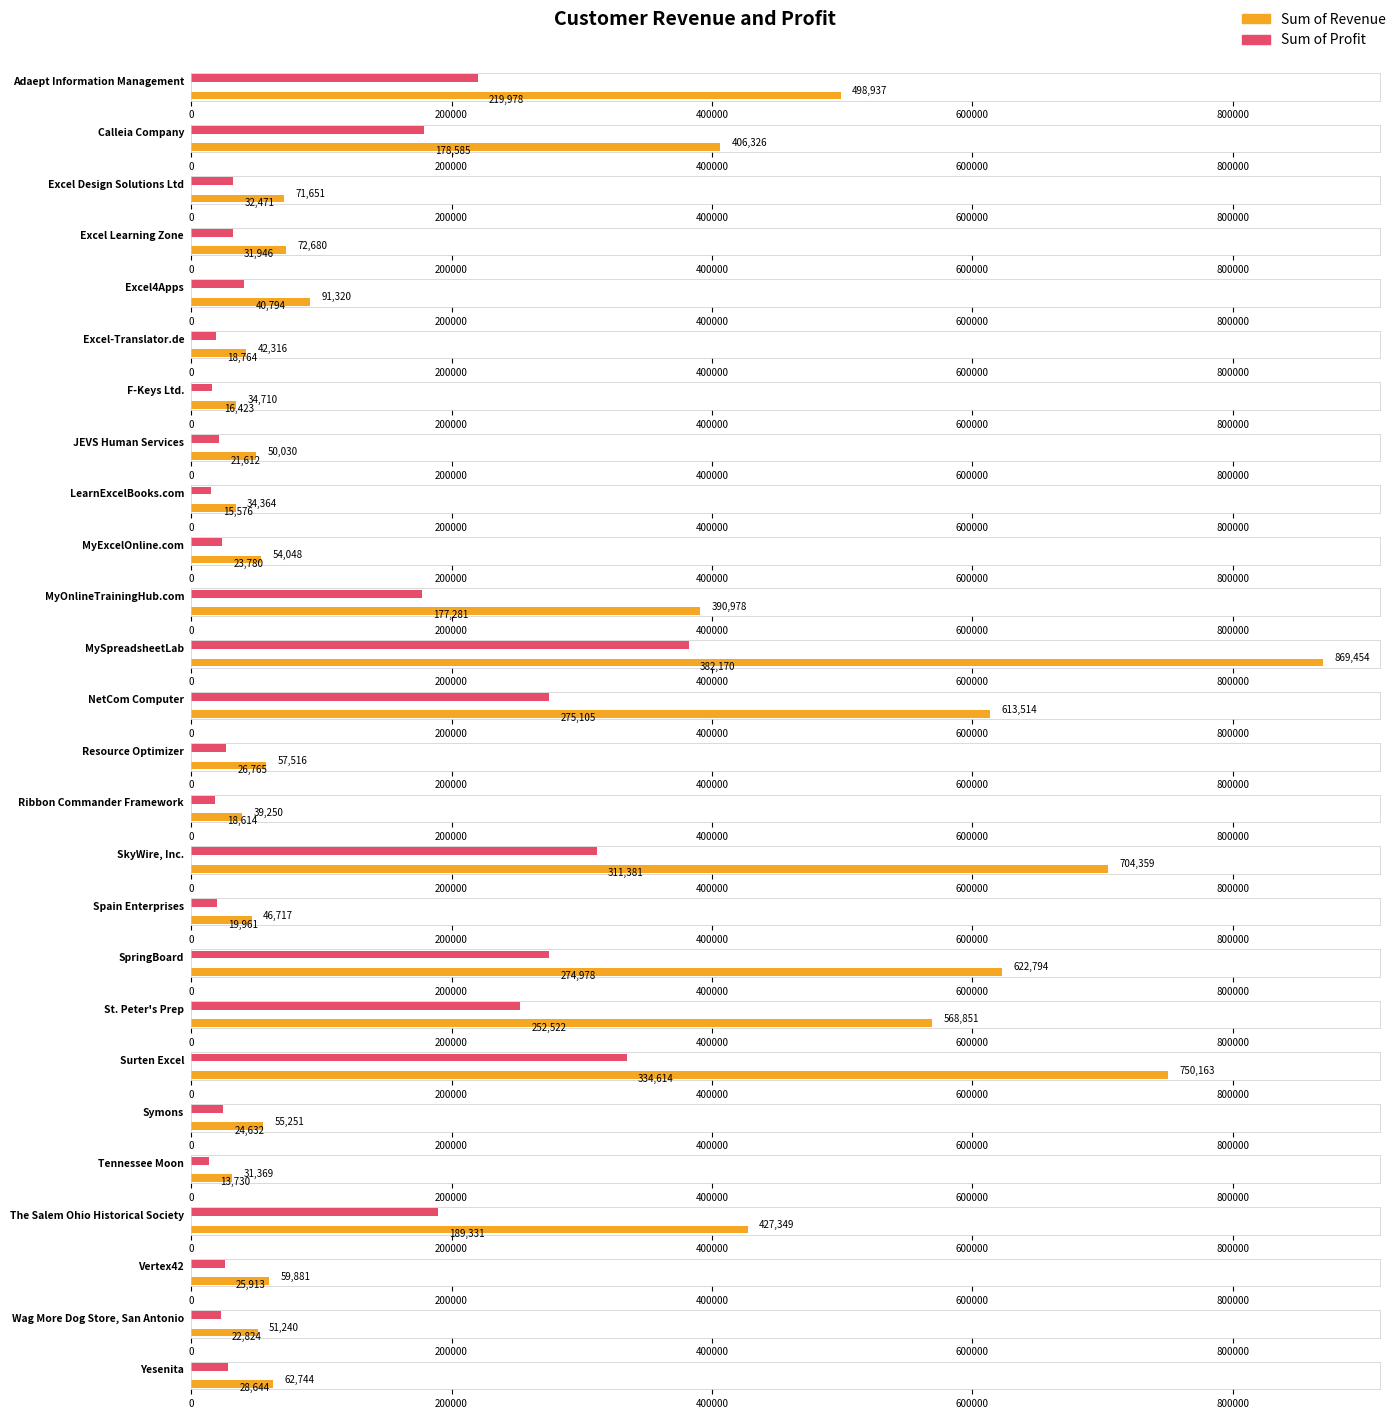

What is the sum of all Sum of Revenue values?

6707812